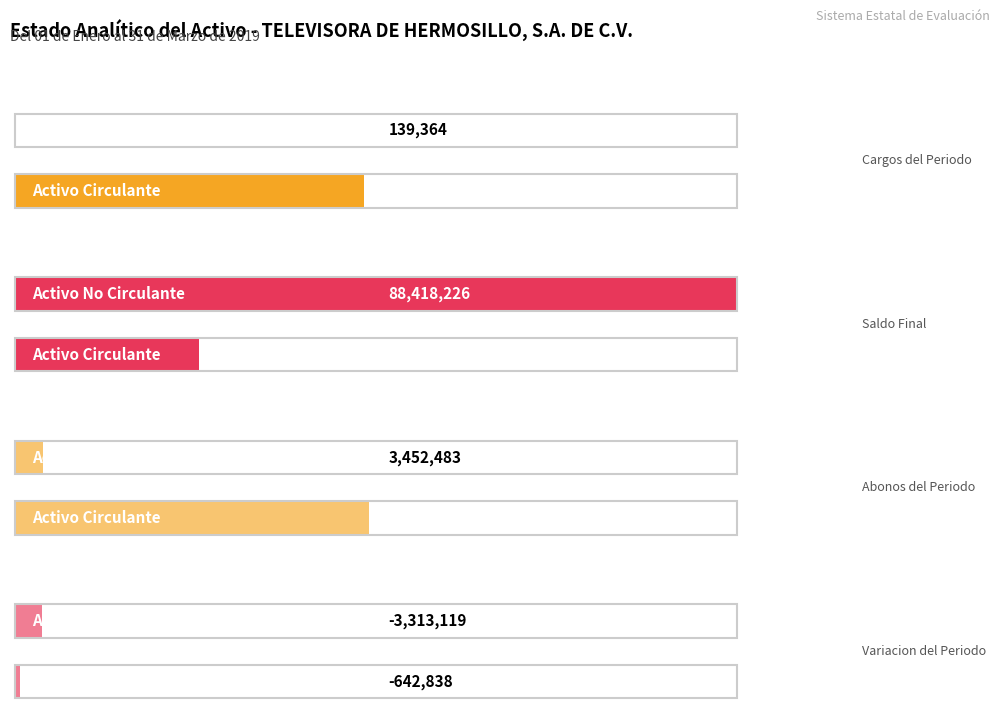

How many bars are there in total?

8